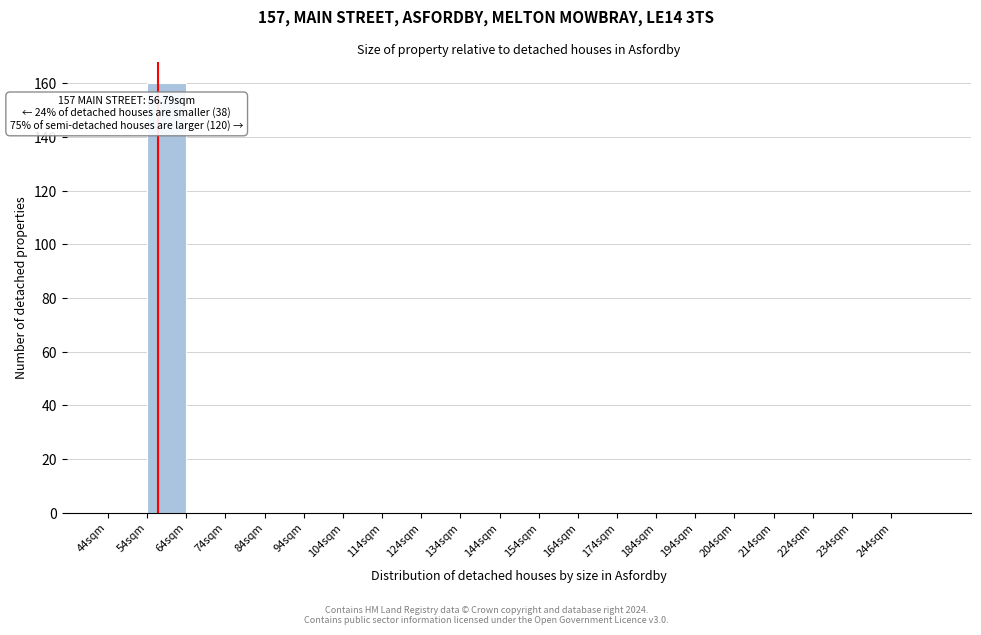

Which range on the x-axis has the tallest bar?

54 to 64